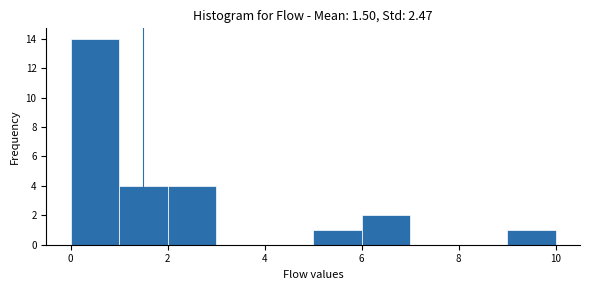

Reading left to right, list every bar in this chart as the range it spans on the x-axis followed by its height. The values are not printed on the chart, so give them approximately, as read against the axis.

0 to 1: 14
1 to 2: 4
2 to 3: 4
3 to 4: 0
4 to 5: 0
5 to 6: 1
6 to 7: 2
7 to 8: 0
8 to 9: 0
9 to 10: 1